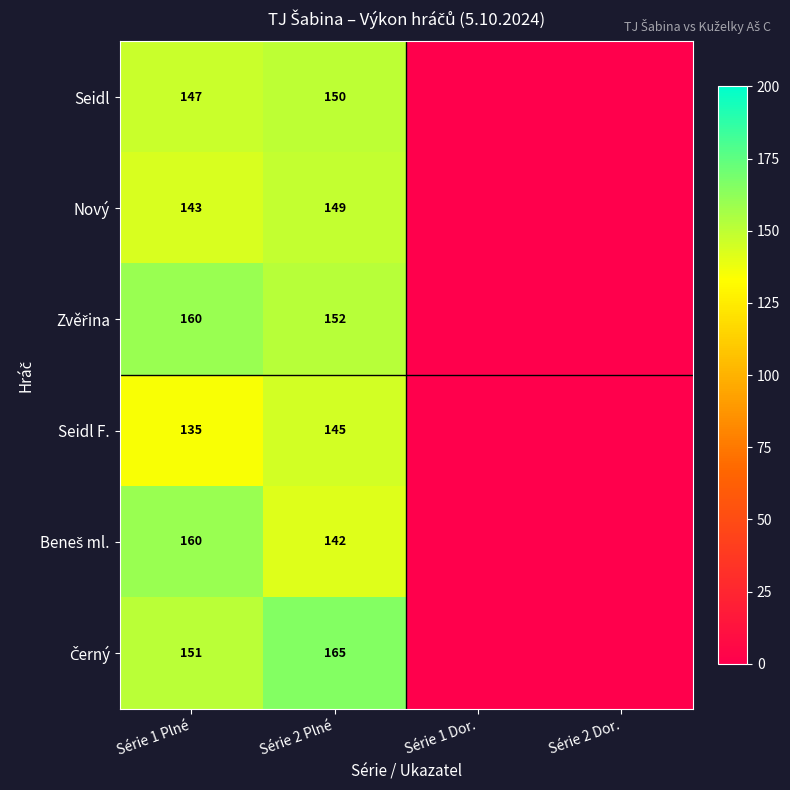

What is the difference between the highest and lowest values at Série 1 Plné?

25